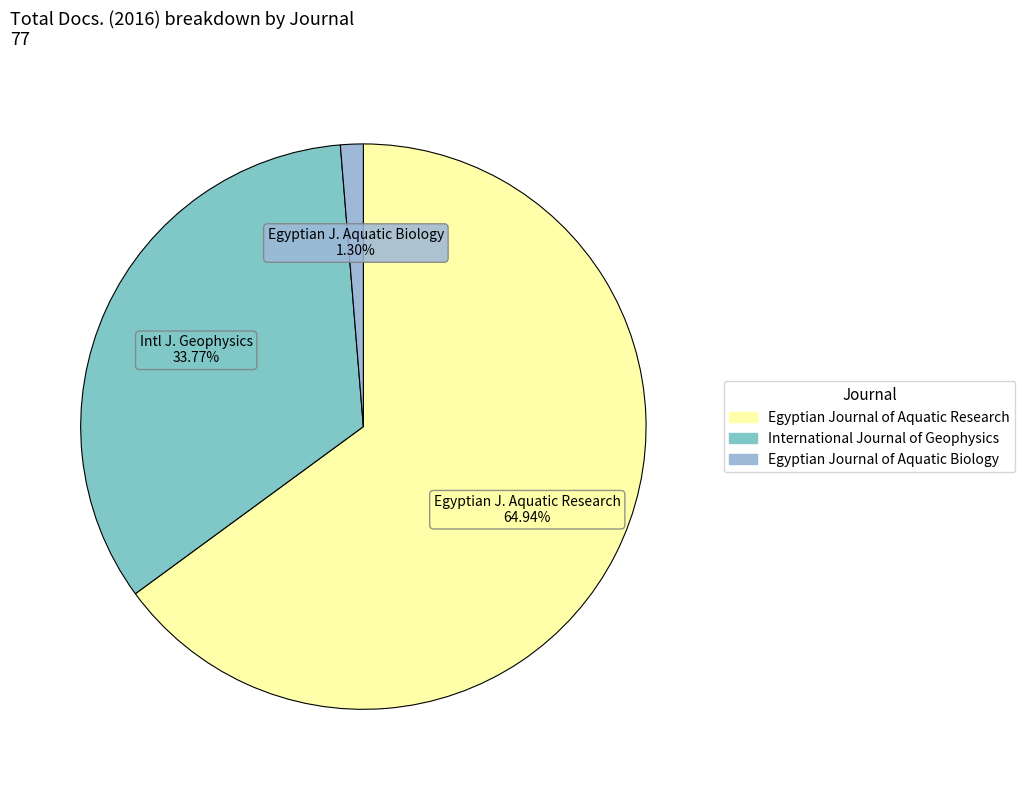

Which category has the smallest portion of the pie?

Egyptian Journal of Aquatic Biology